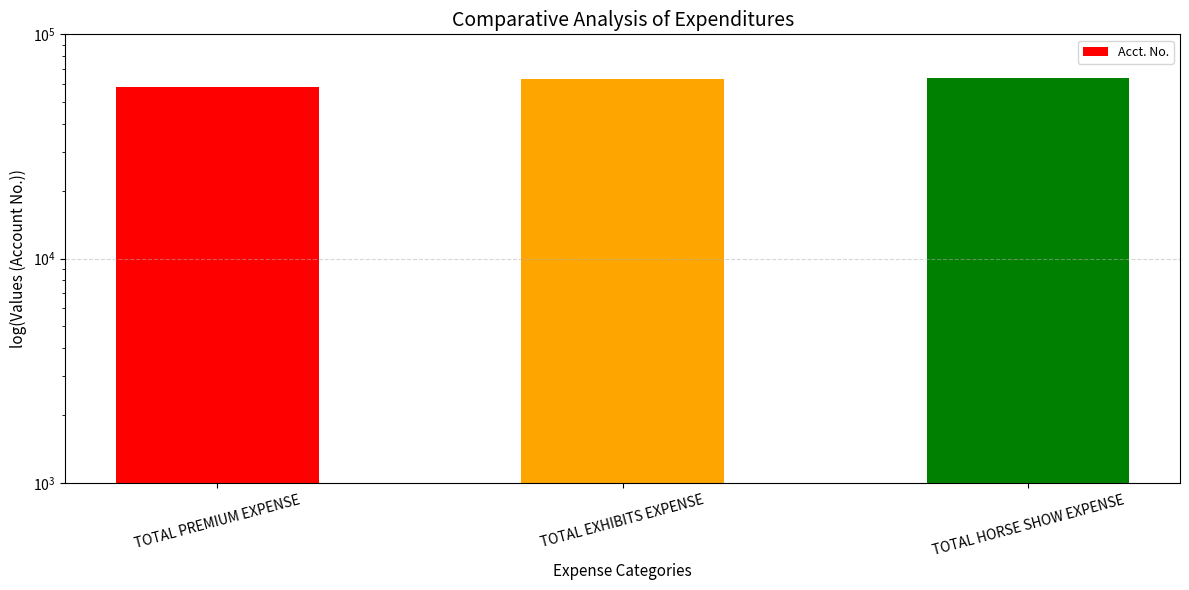

Does the chart contain stacked bars?

No